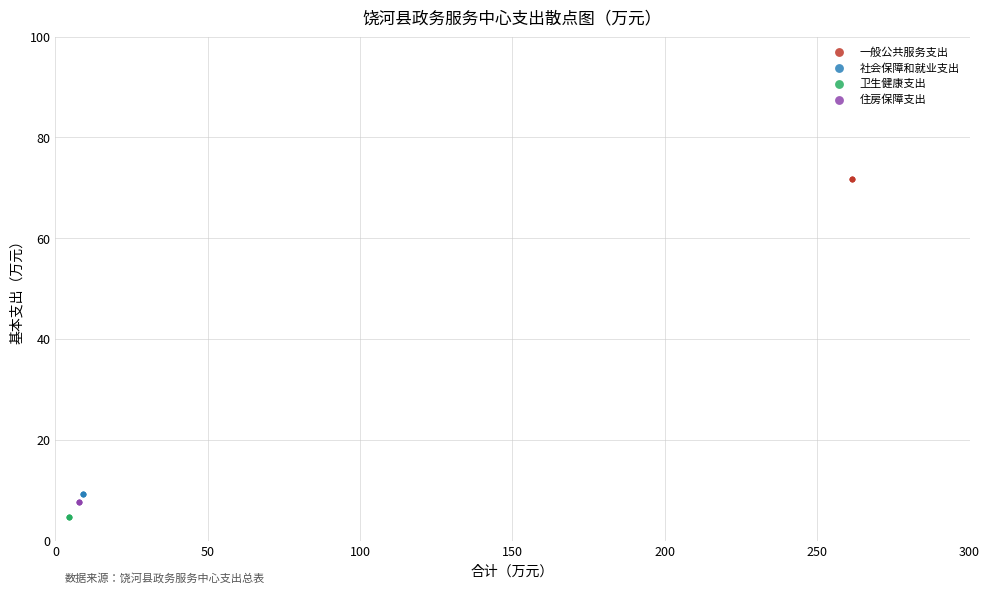

Which series reaches the maximum Y coordinate?

一般公共服务支出